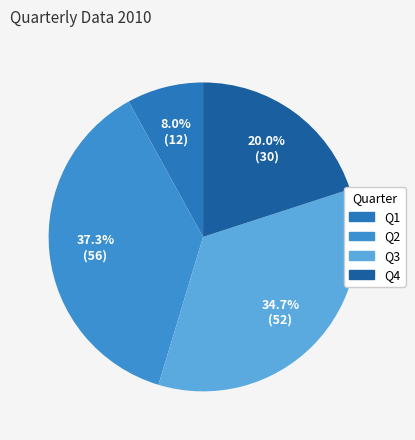

Is it true that Q1 is 19% of the pie?

False